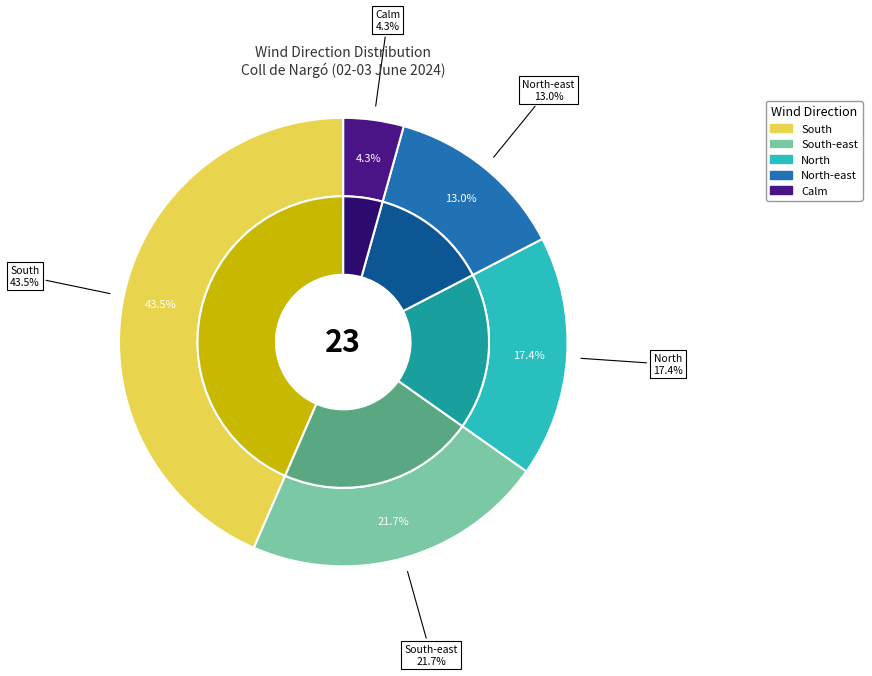

Count the number of slices in the pie.

7